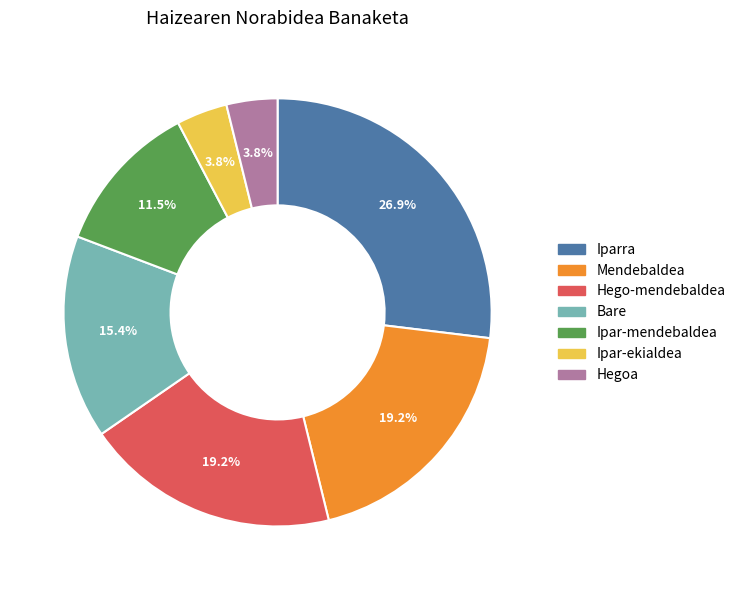

Which has a higher value, Mendebaldea or Iparra?

Iparra